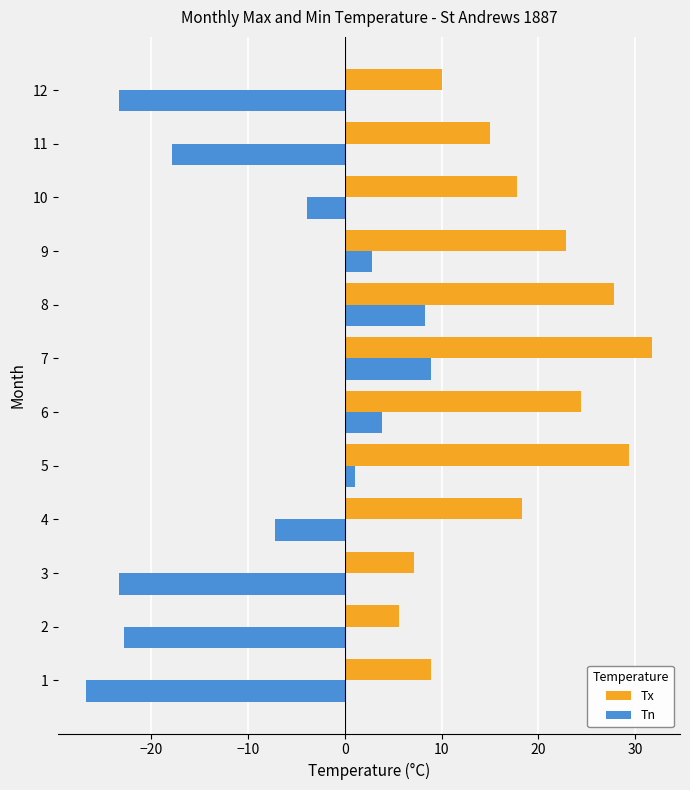

Is the value of Tn at 5 greater than the value of Tx at 12?

No